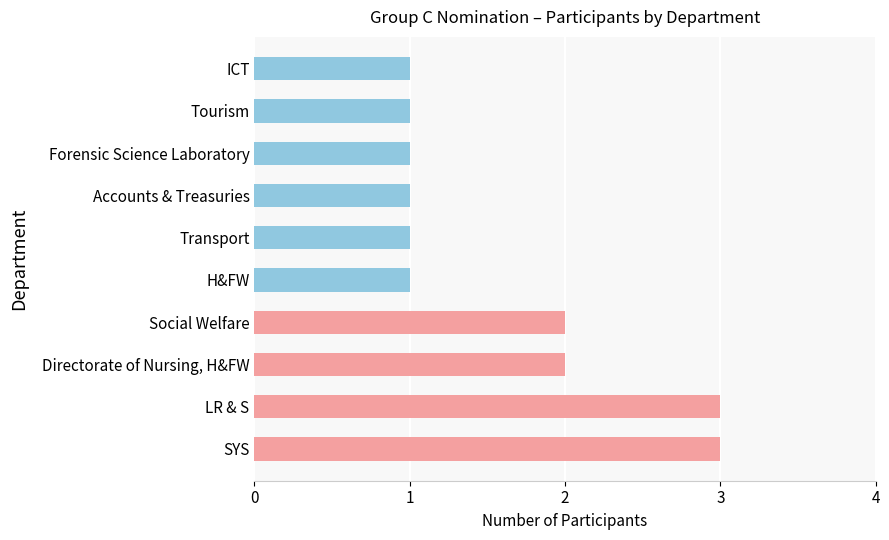

Reading bottom to top, transcribe all the data shown in this chart.

3	3	2	2	1	1	1	1	1	1